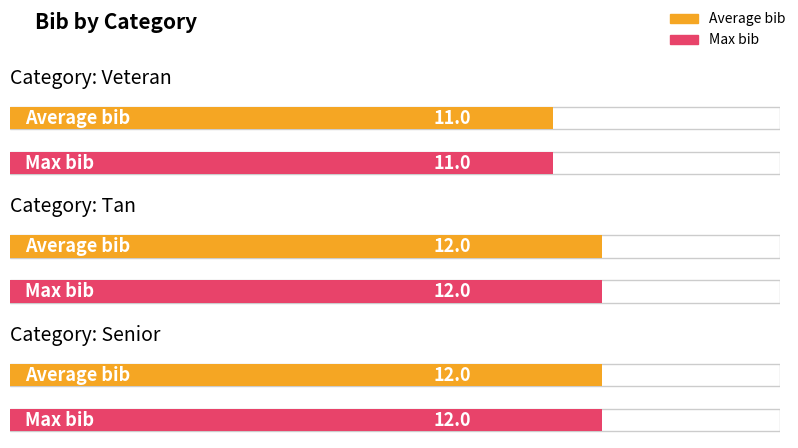

What is the greatest value displayed?

12